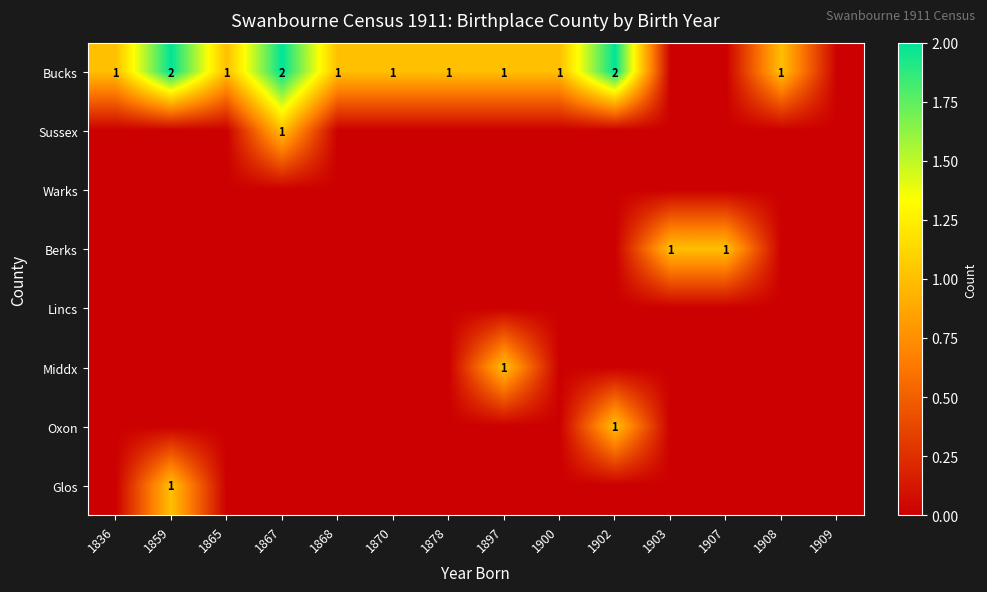

The Oxon series shows 1 at 1902. True or false?

True